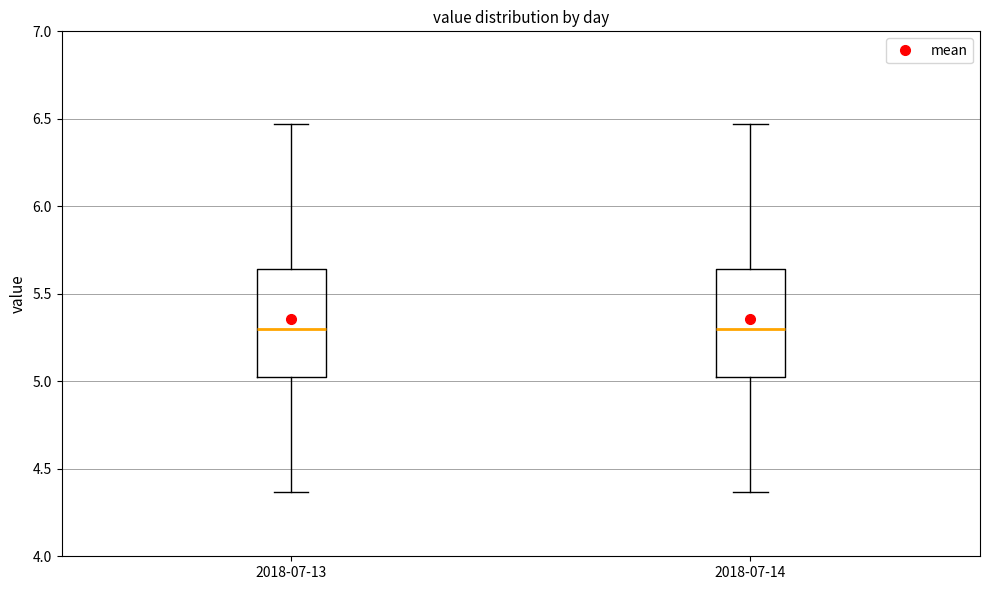

Reading left to right, read every box against the y-axis: the position of its median line, the range the box covers, and the ends of its whiskers. The values are not printed on the chart, so give them approximately, as read against the axis.

2018-07-13: median 5.30, box 5.00 to 5.65, whiskers 4.35 to 6.45
2018-07-14: median 5.30, box 5.00 to 5.65, whiskers 4.35 to 6.45